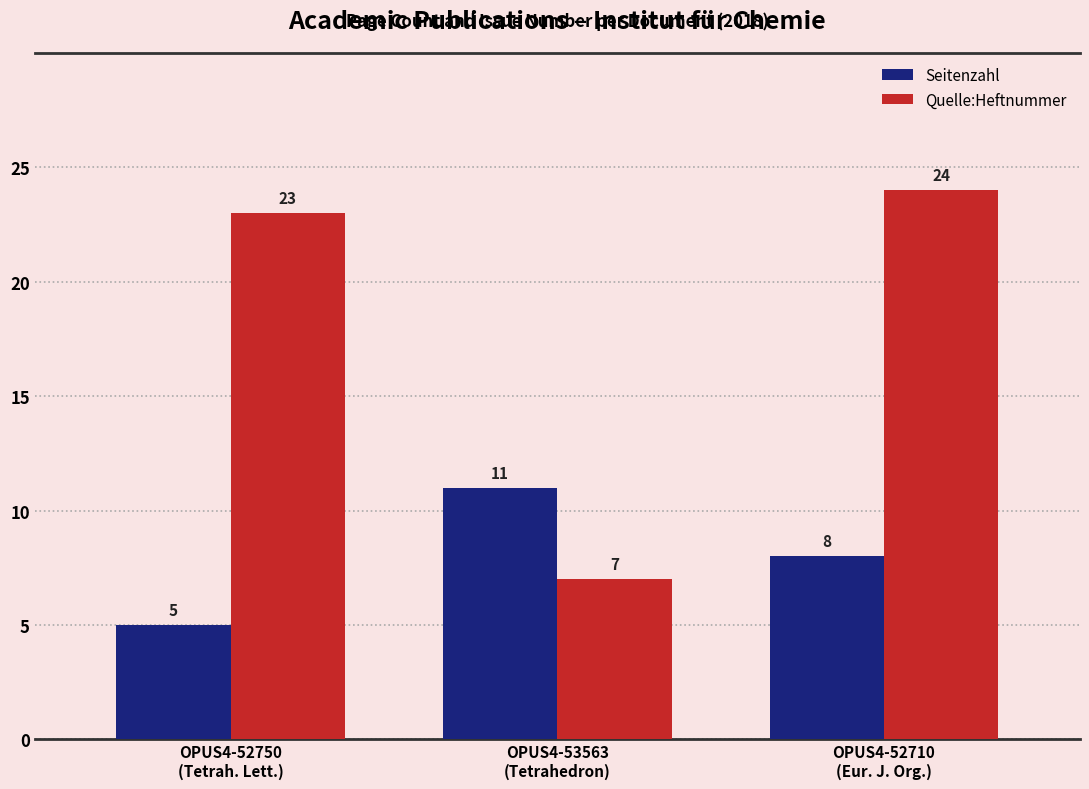

What position from the left is OPUS4-52750
(Tetrah. Lett.)?

1